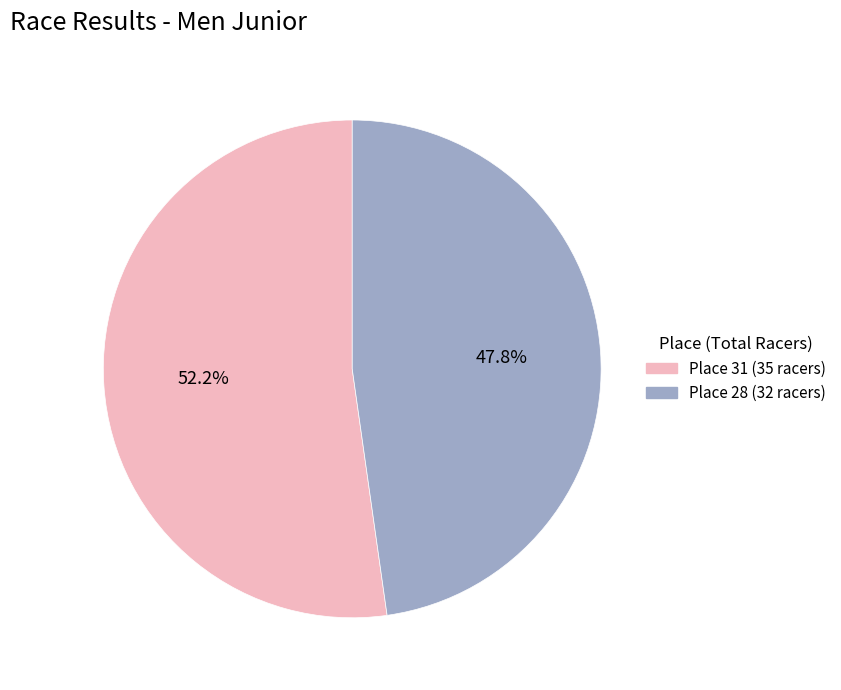

Which has a higher value, Place 28 (32 racers) or Place 31 (35 racers)?

Place 31 (35 racers)